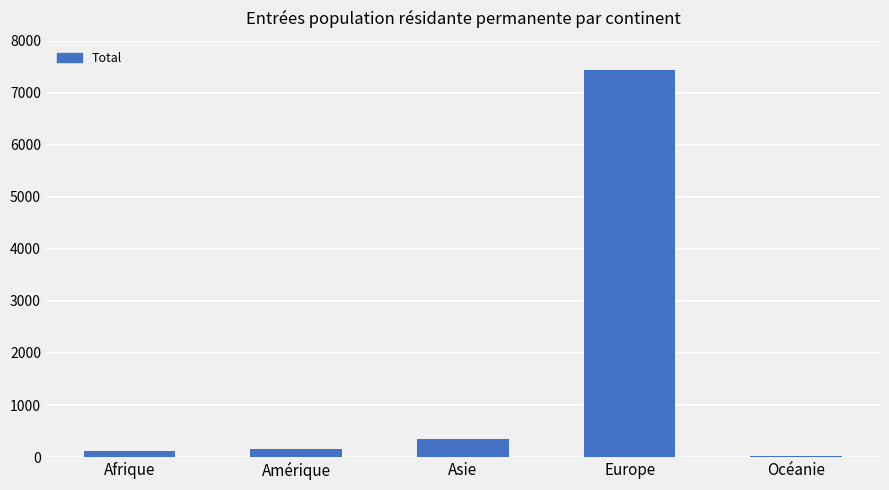

Where is the data nearest to the value 3730?

Asie